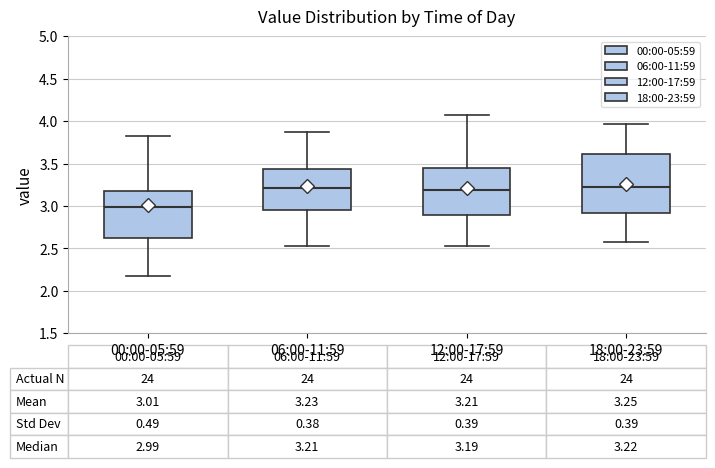

Which box is the tallest, from its lower edge to its upper edge?

18:00-23:59